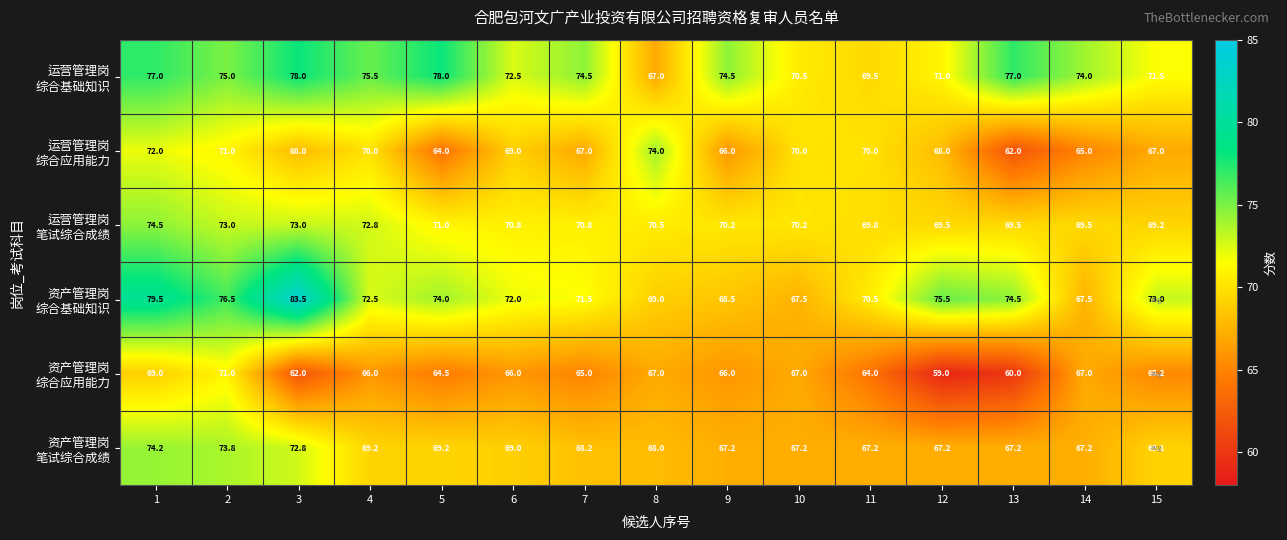

At how many categories does at least one series exceed 67?

15